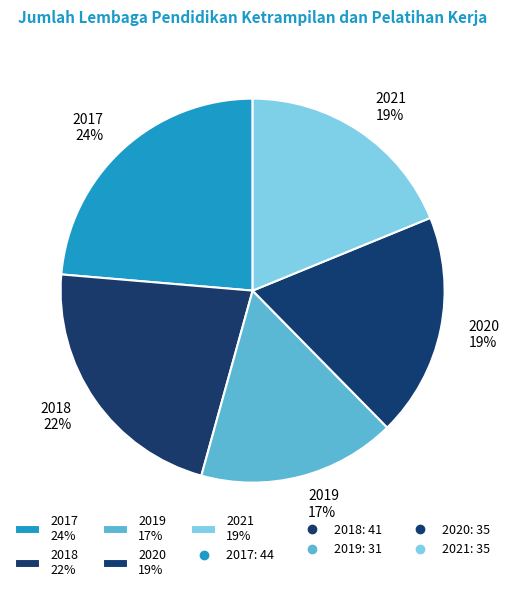

To the nearest percent, what is the difference between the largest and smallest slice percentages?

7%